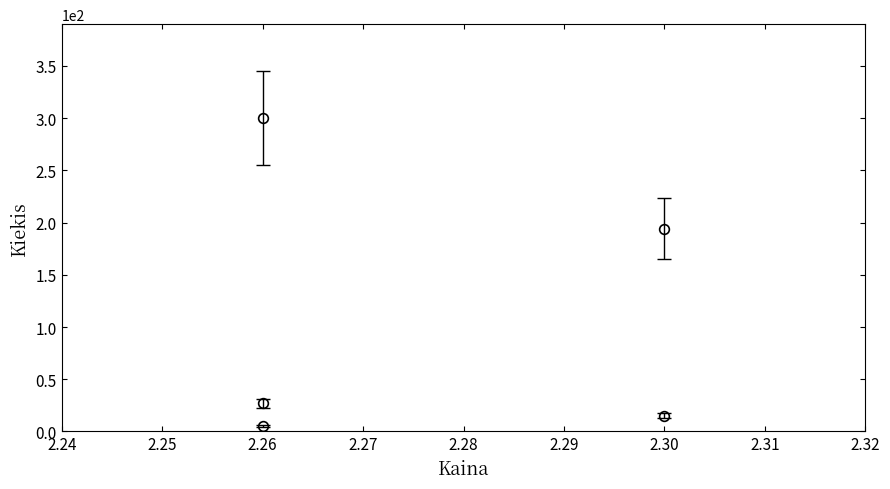

How many values are below 27?

2